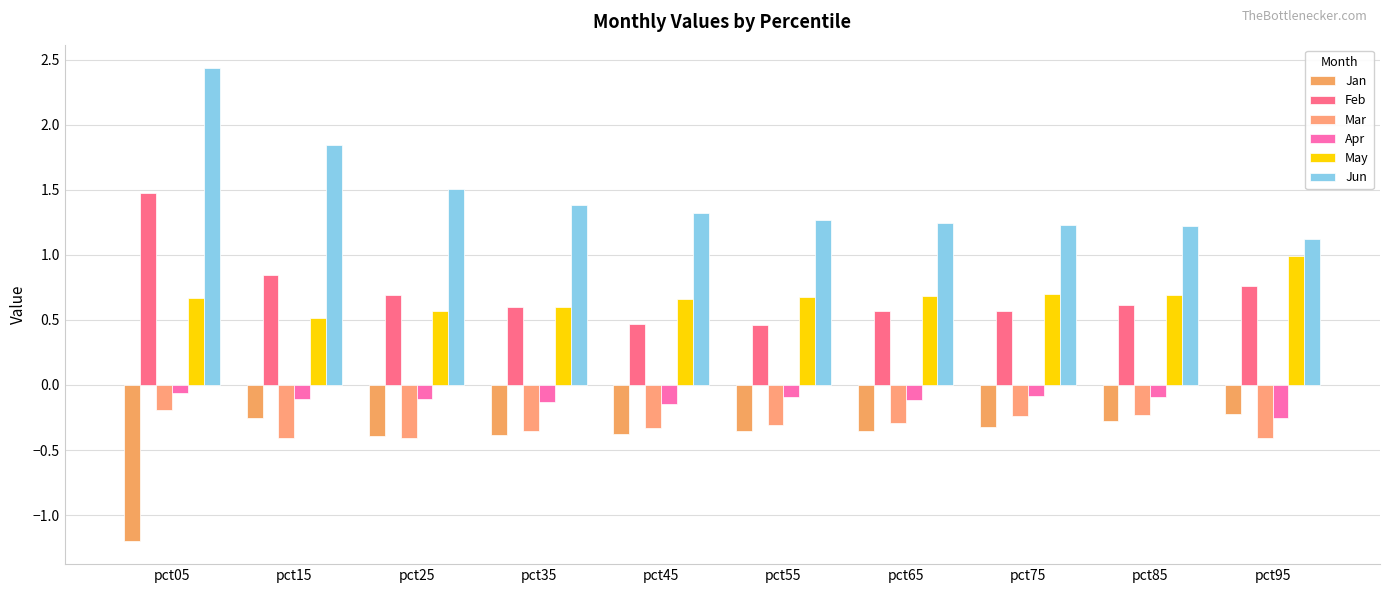

True or false: Apr has a value of -0.1 at pct75.

True